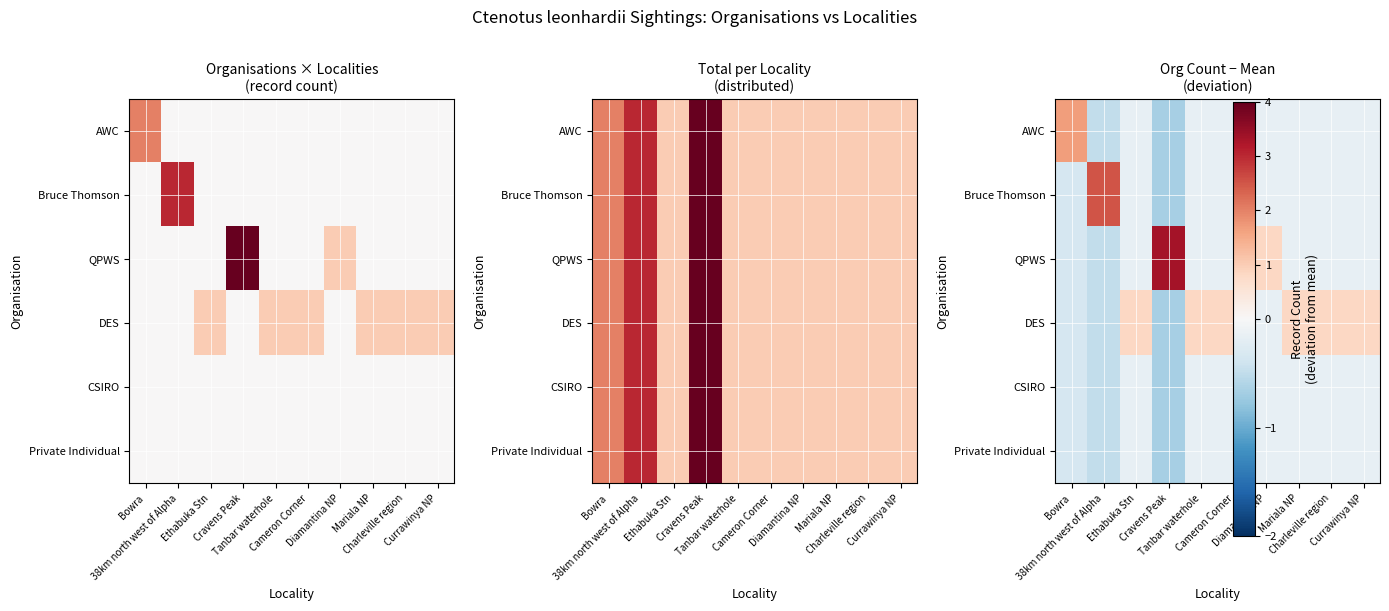

Which series has the widest spread of values?

QPWS